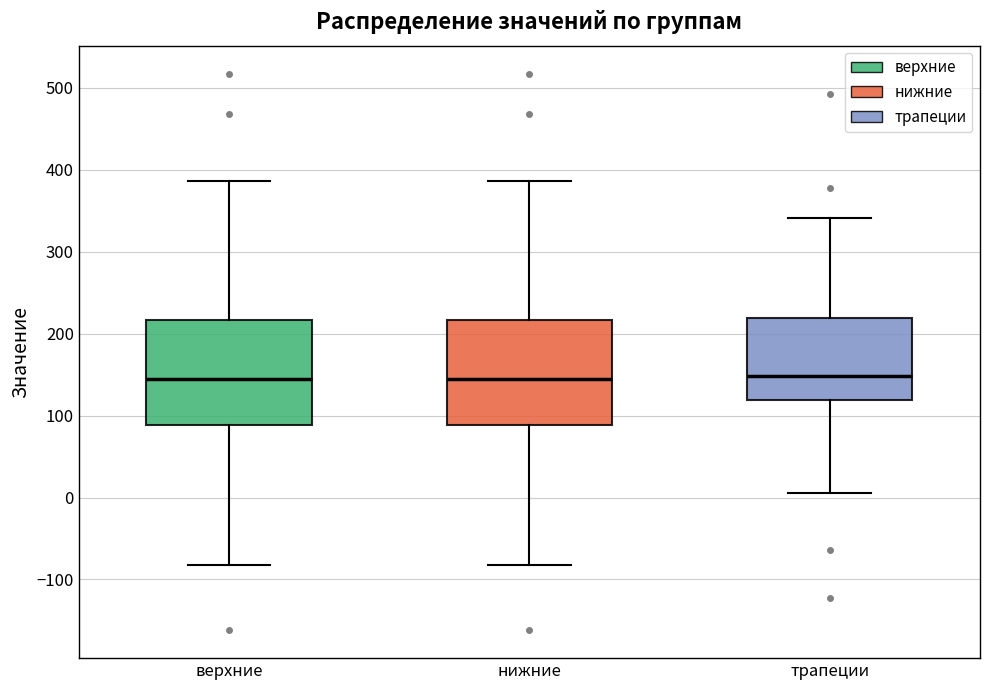

Reading left to right, transcribe this box plot: for each box, give where its median line is, the range the box spans, and where its two whiskers end, as read against the y-axis. The values are not printed on the chart, so give them approximately, as read against the axis.

верхние: median 150, box 90 to 220, whiskers -80 to 390
нижние: median 150, box 90 to 220, whiskers -80 to 390
трапеции: median 150, box 120 to 220, whiskers 10 to 340